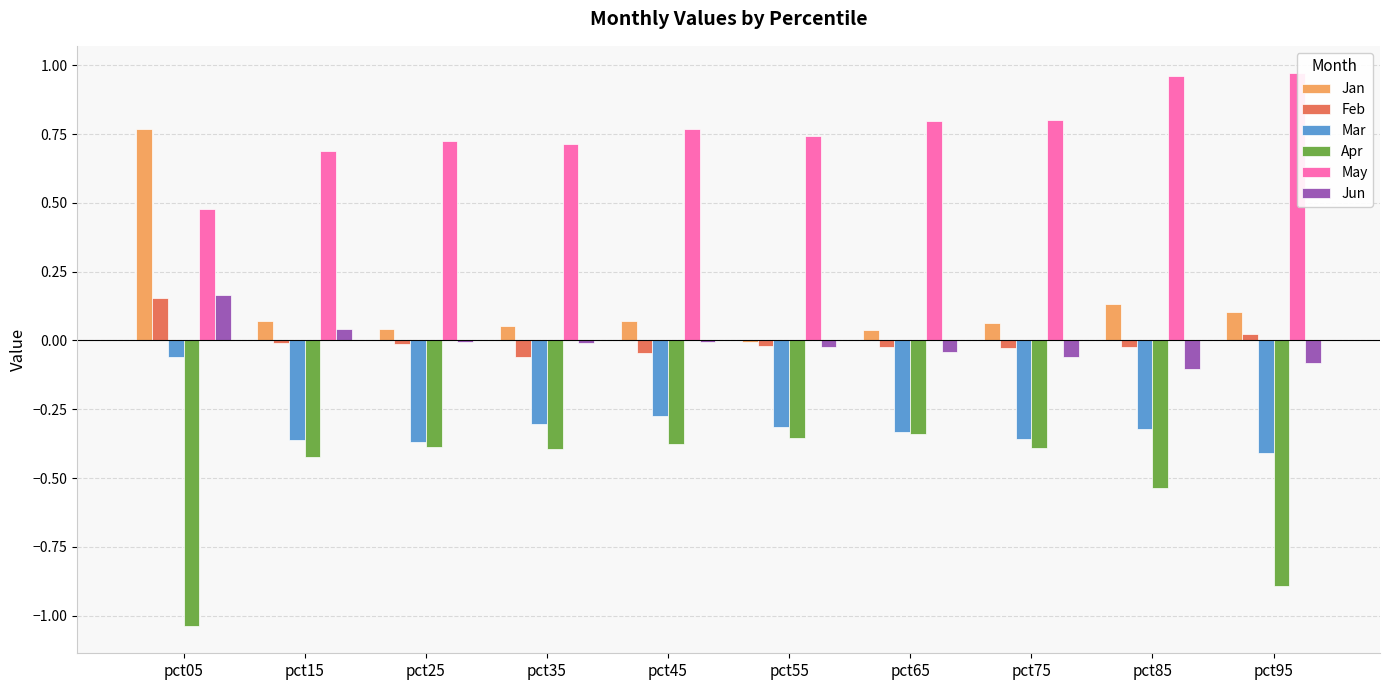

Which series has the largest total across all categories?

May